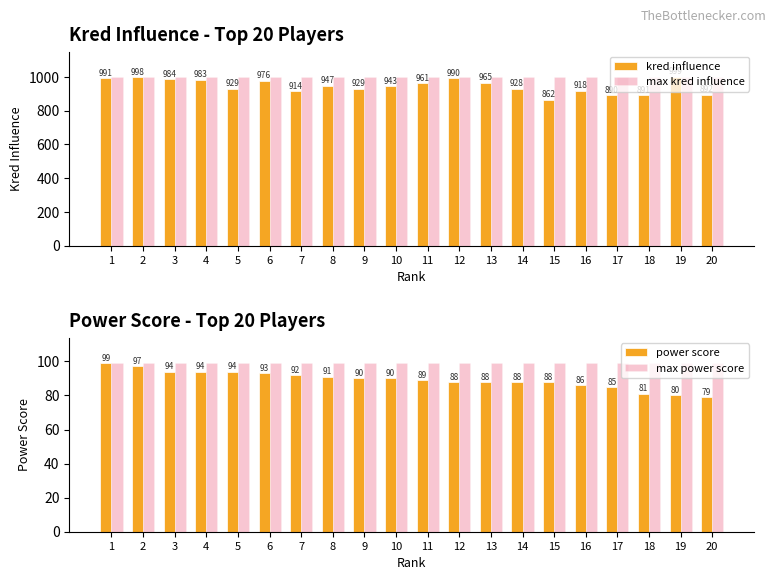

Count the number of data series in this chart.

4